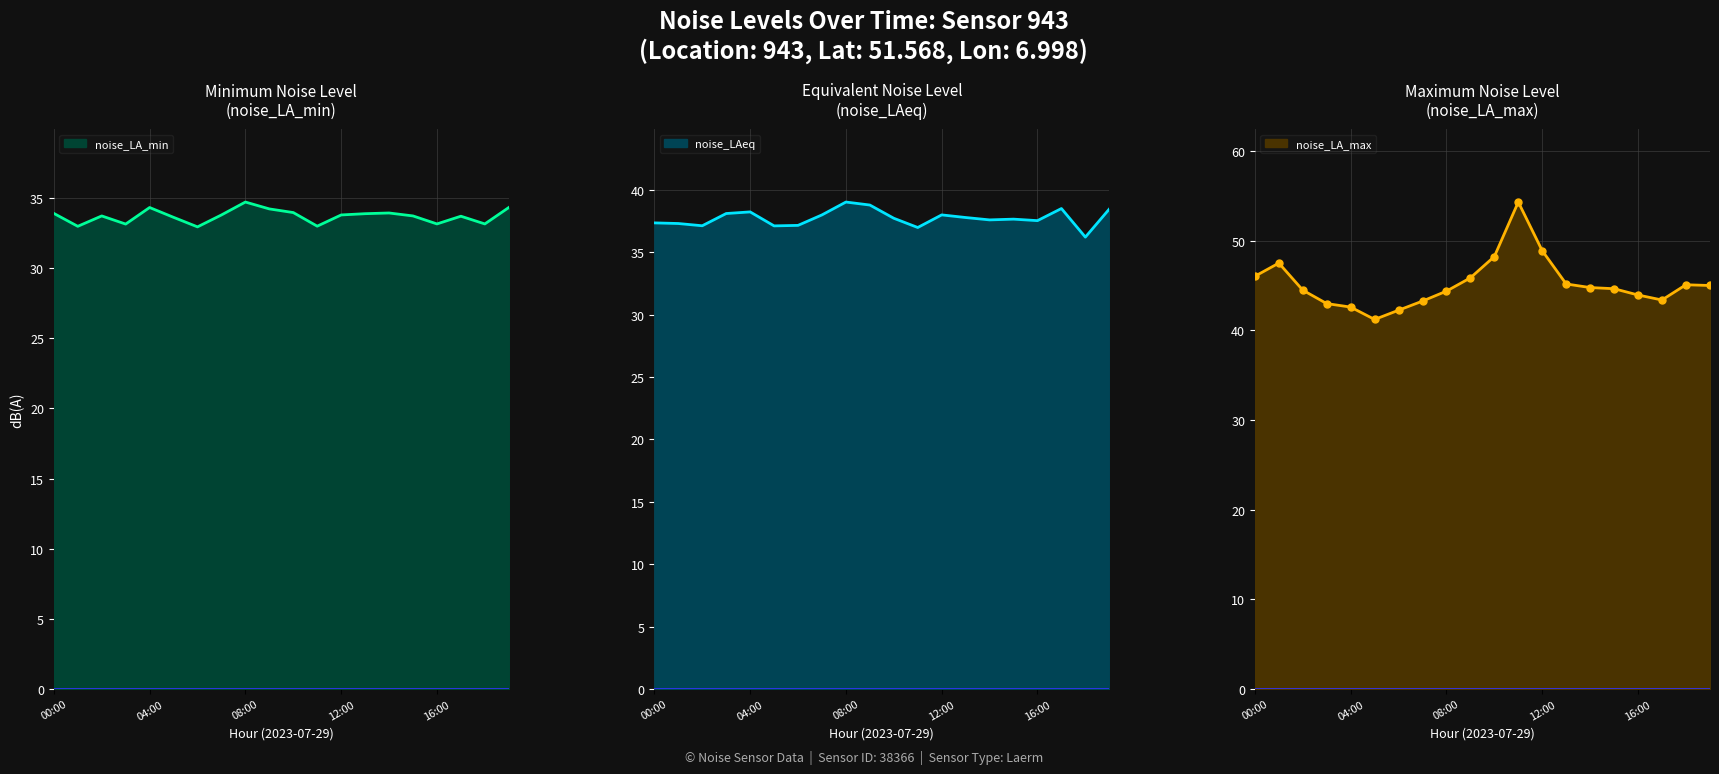

Where does the noise_LA_min series first go above 33?

00:00